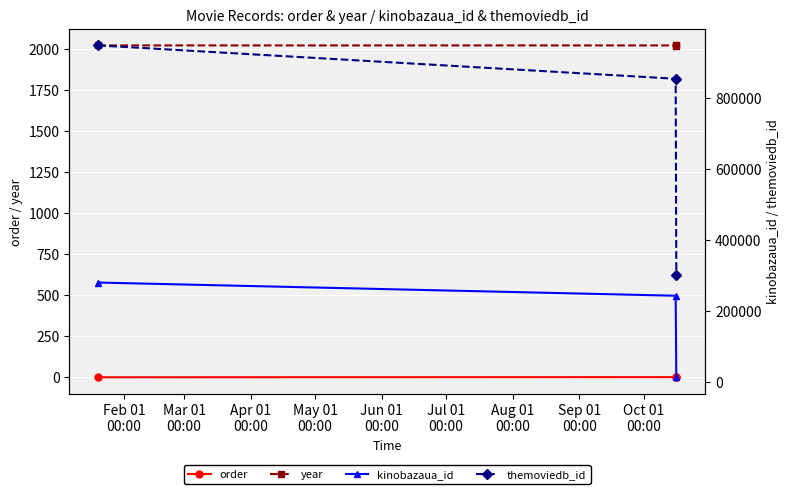

What is the maximum value for year?

2022